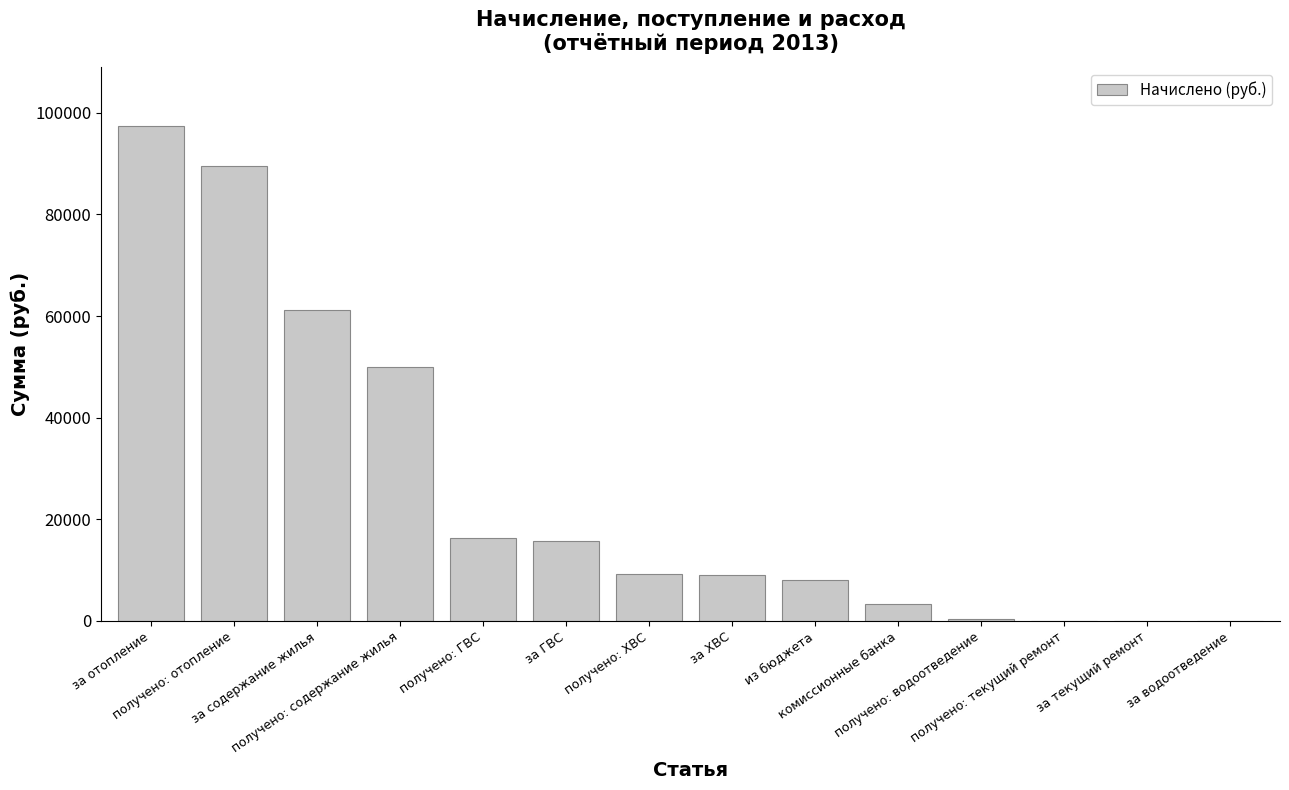

What is the greatest value displayed?

97316.7